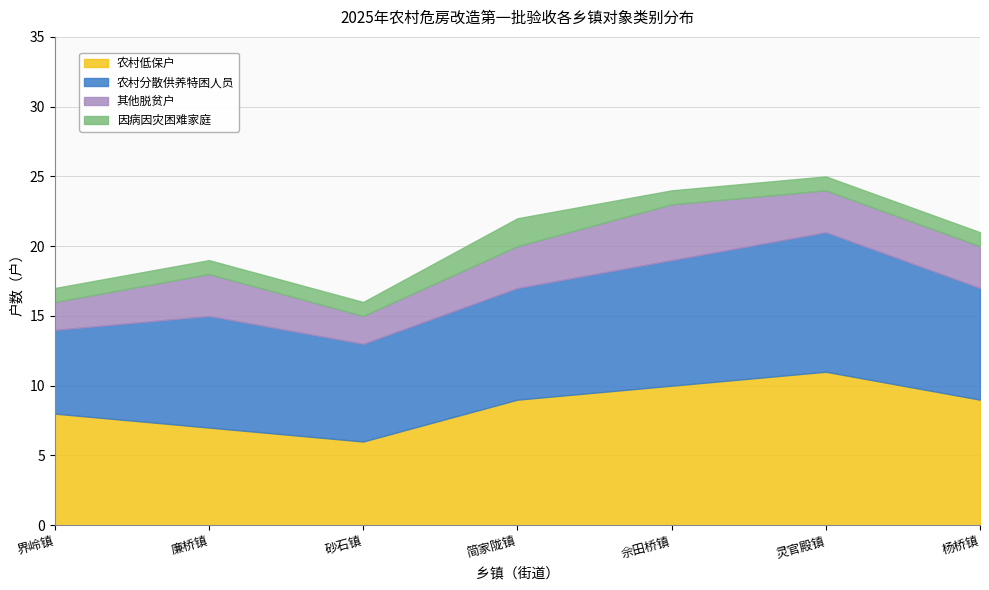

Where is the first local maximum for 因病因灾困难家庭?

简家陇镇